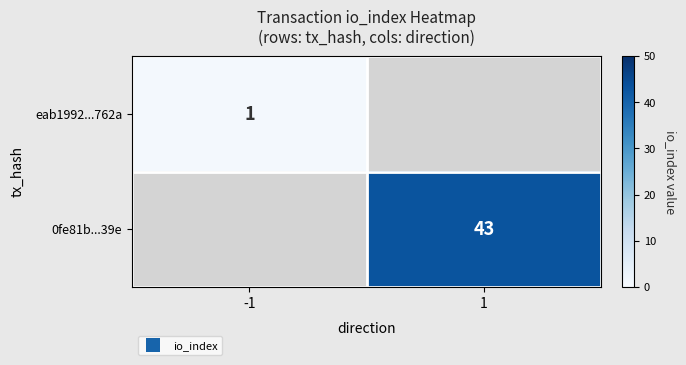

List the series in order of their peak value, lowest first.

eab1992...762a, 0fe81b...39e